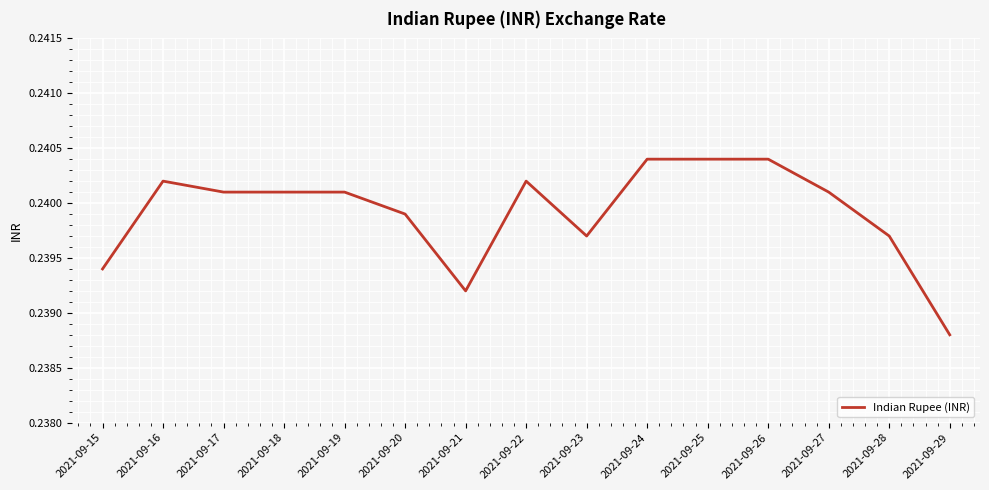

At which label is the value closest to 0?

2021-09-29